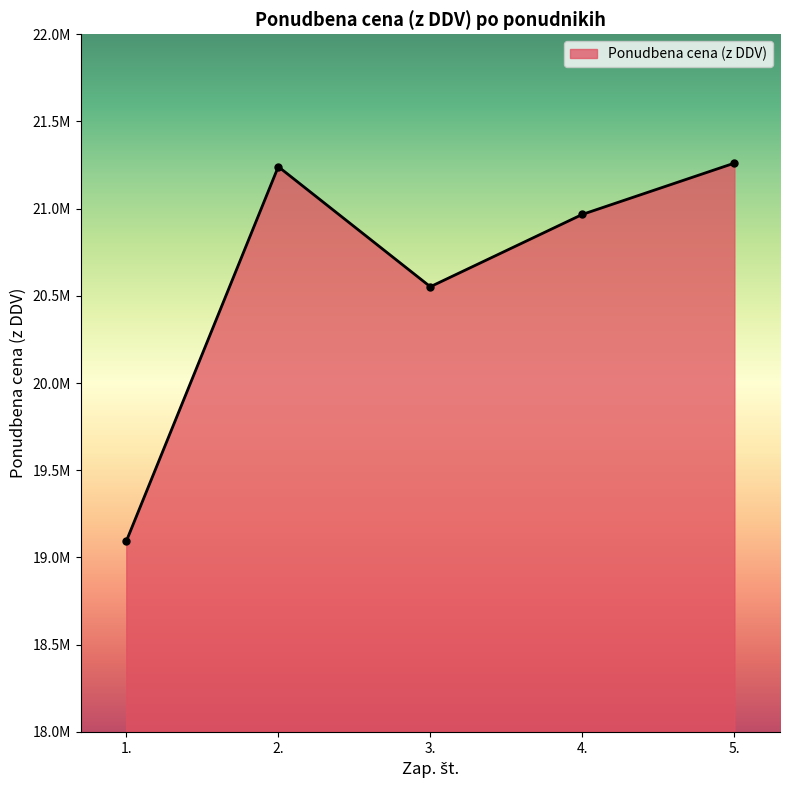

True or false: the data shows 21240972.7 at 2..

True